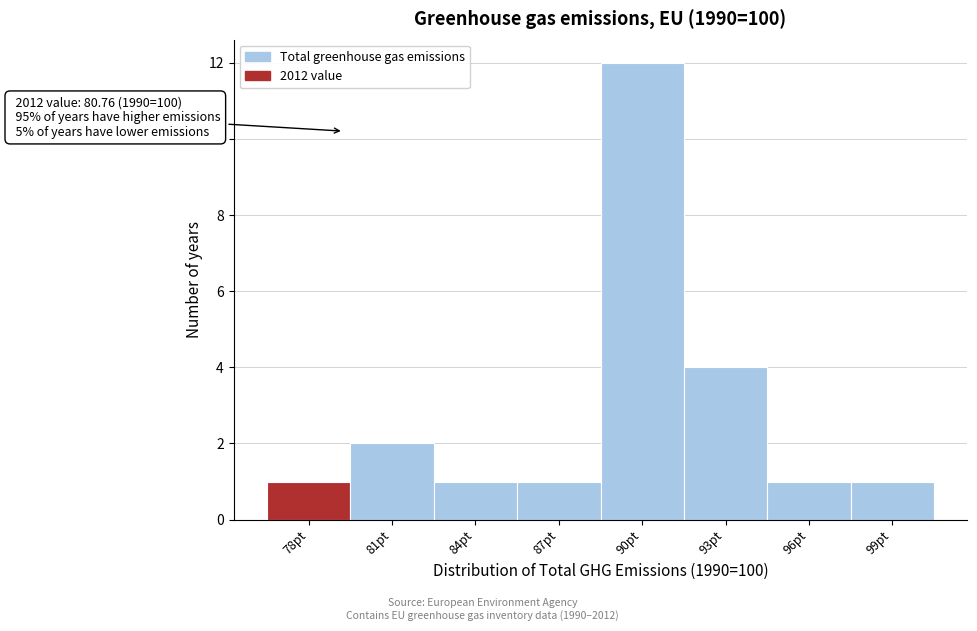

Reading left to right, what are all the values shown in this chart?

78pt=1	81pt=2	84pt=1	87pt=1	90pt=12	93pt=4	96pt=1	99pt=1